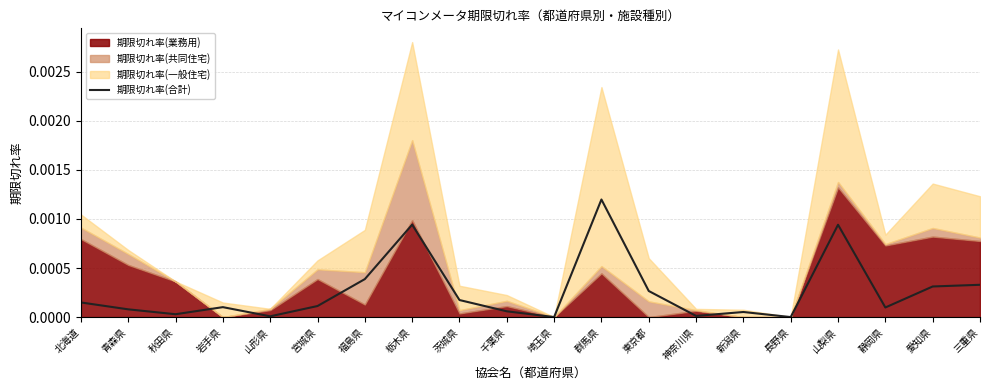

How many lines are shown in the chart?

1